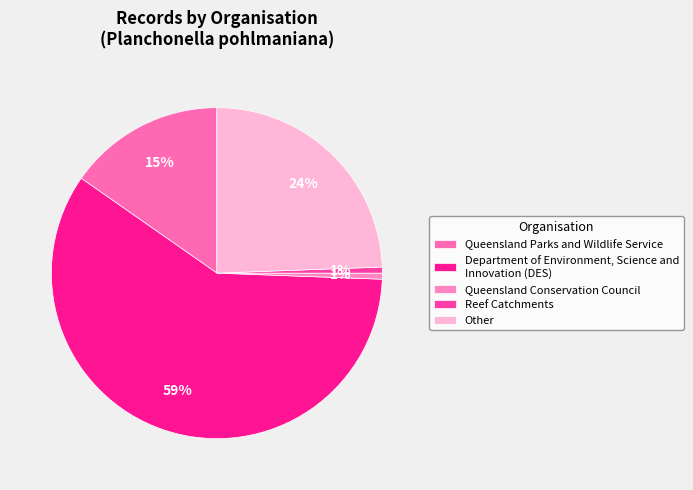

Do Reef Catchments and Queensland Parks and Wildlife Service together represent more than half of the pie?

No